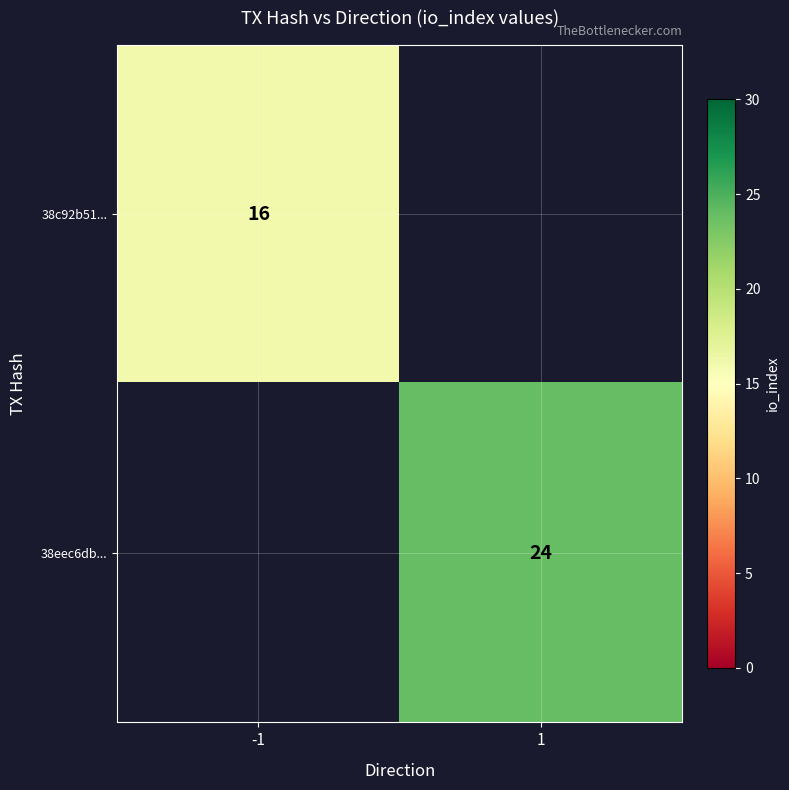

How many categories are shown in the chart?

2